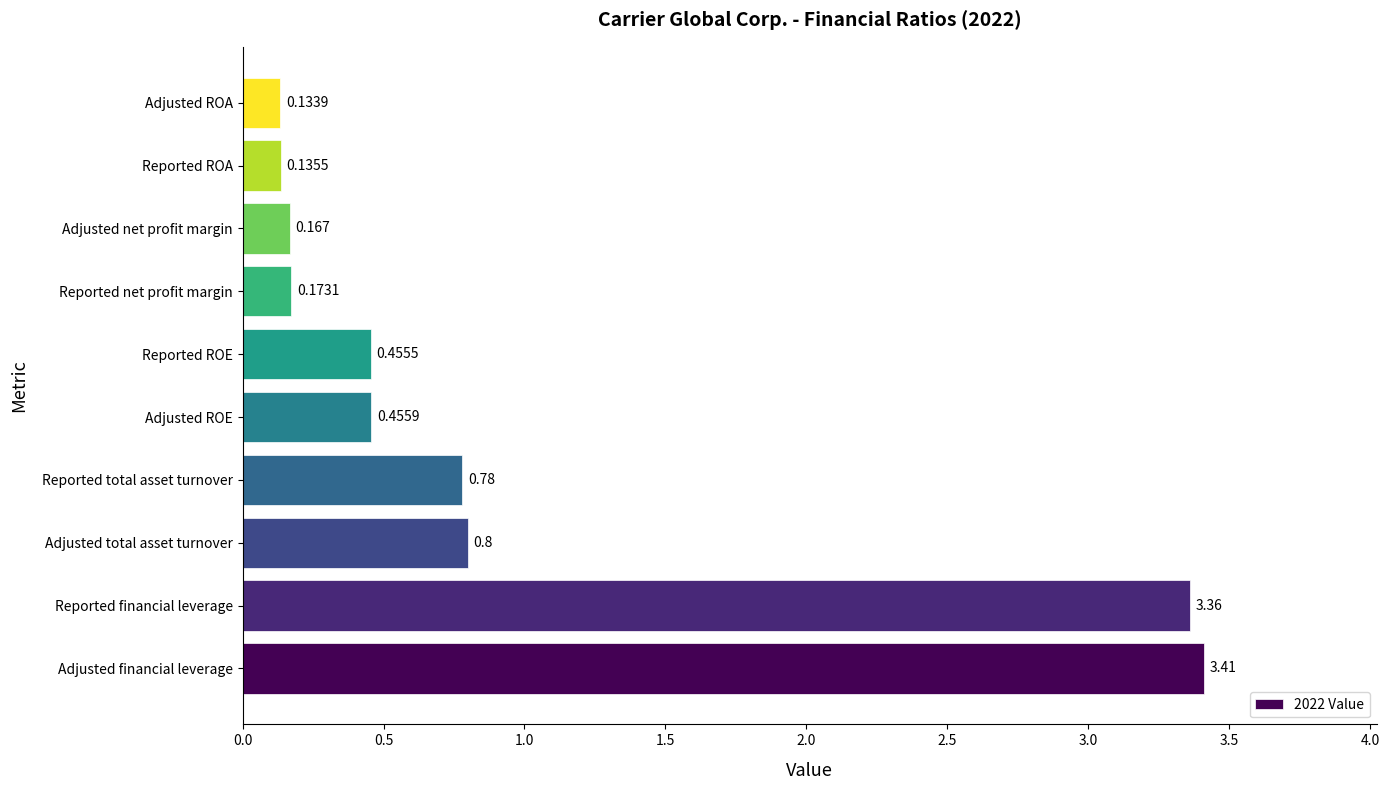

Between Adjusted total asset turnover and Reported total asset turnover, which is larger?

Adjusted total asset turnover